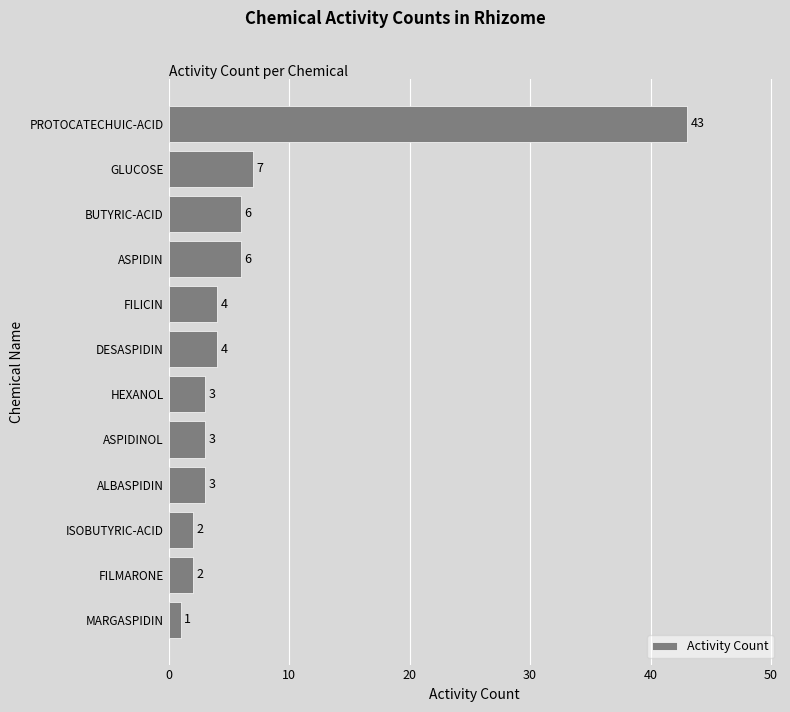

True or false: the data shows 4 at DESASPIDIN.

True